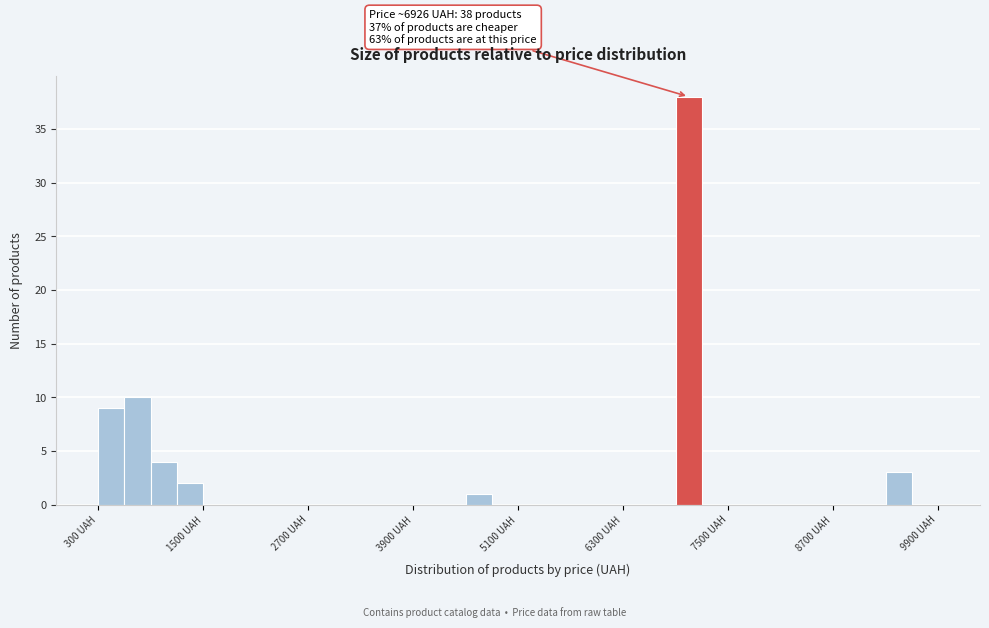

Around what value on the x-axis is the tallest bar? Give the approximate position of its centre, as read against the axis.

7000